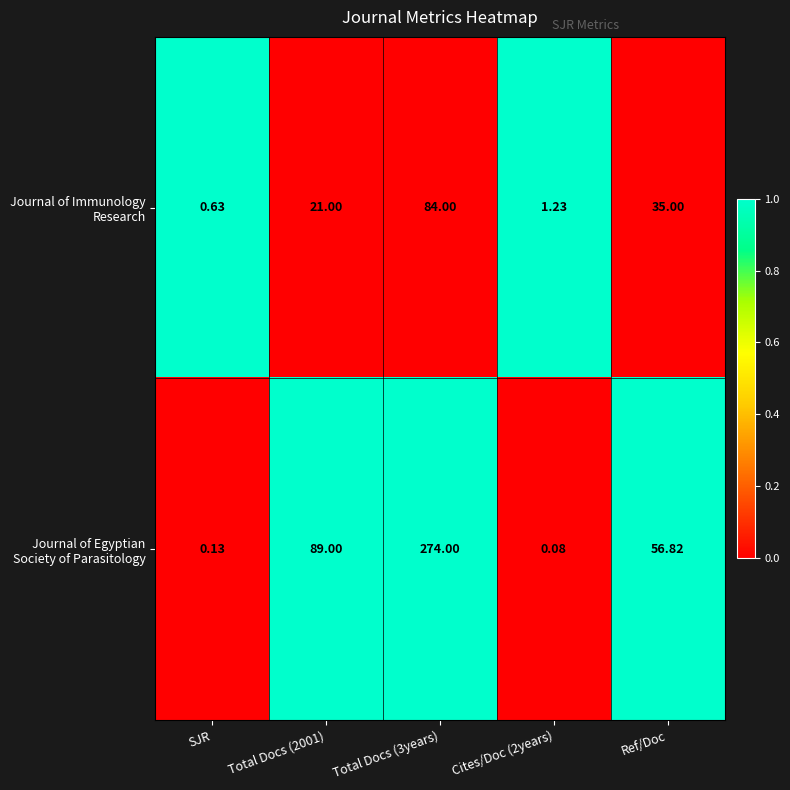

Rank the series at Cites/Doc (2years) from lowest to highest value.

Journal of Egyptian Society of Parasitology, Journal of Immunology Research